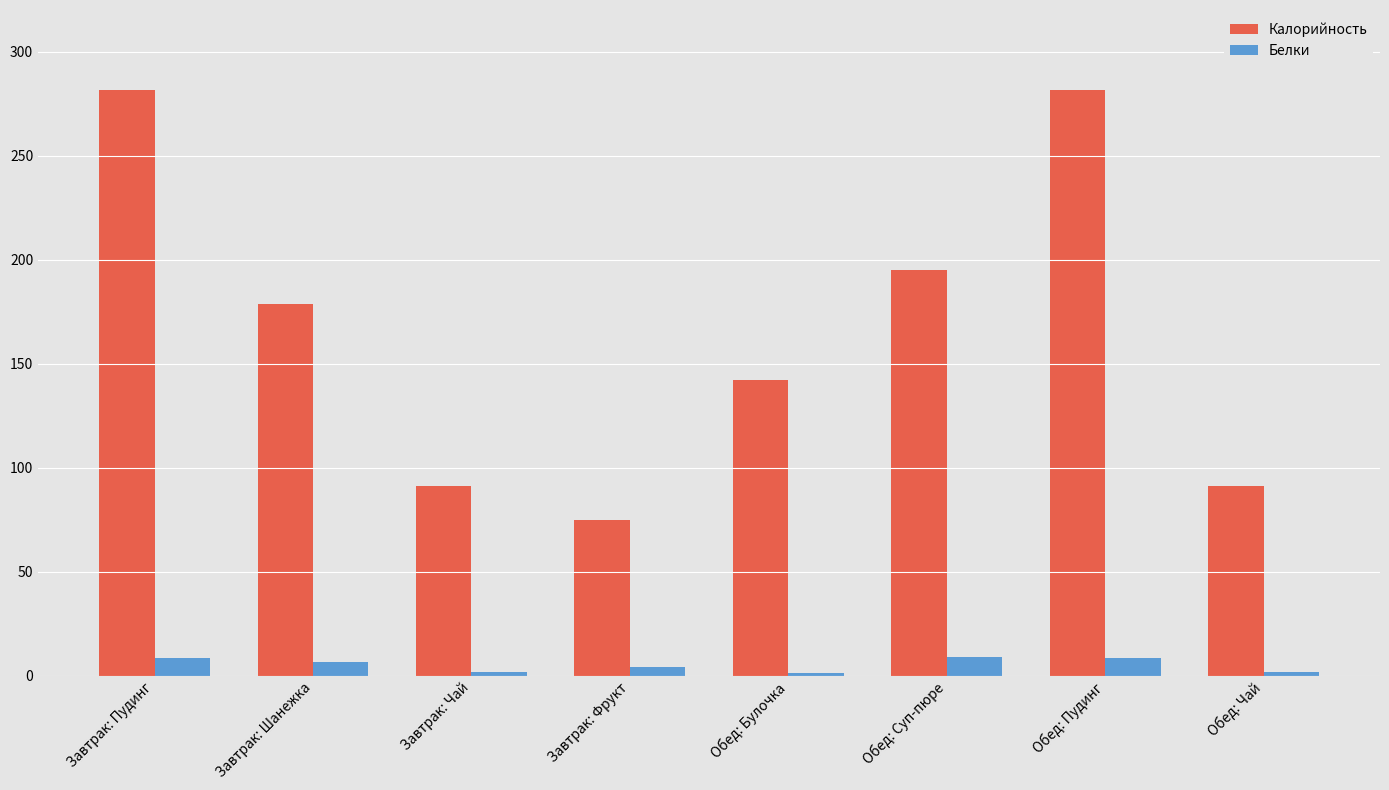

Read the Белки value at Завтрак: Чай.

1.7